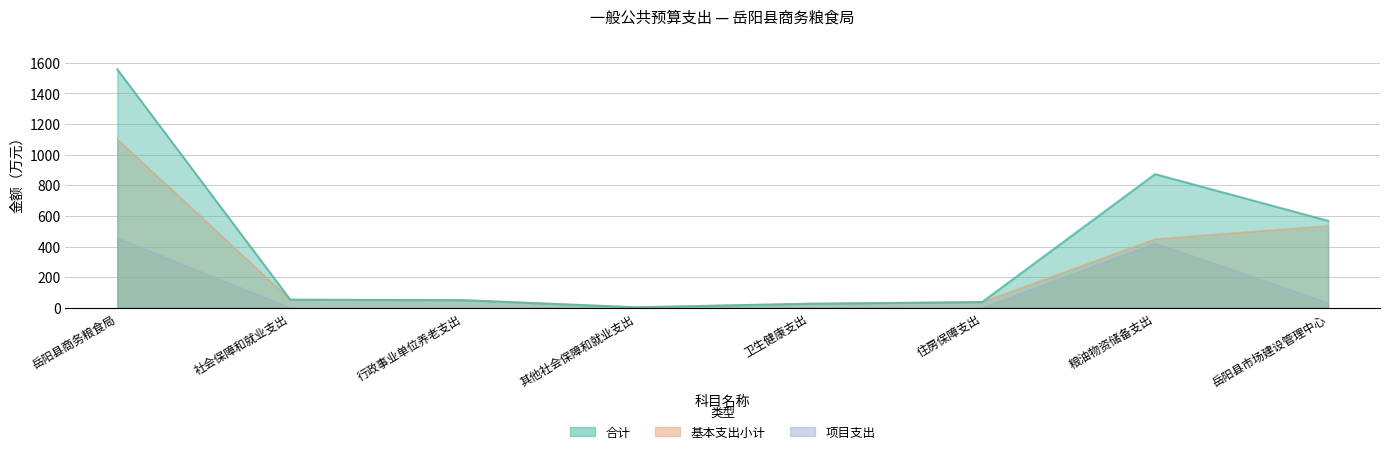

List the series in order of their overall mean, lowest first.

项目支出, 基本支出小计, 合计